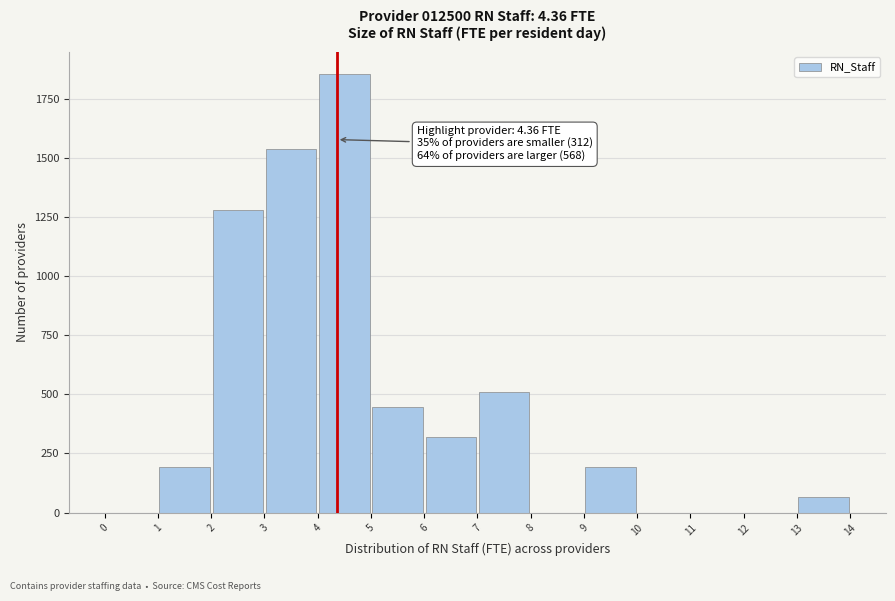

Which range on the x-axis has the tallest bar?

4 to 5